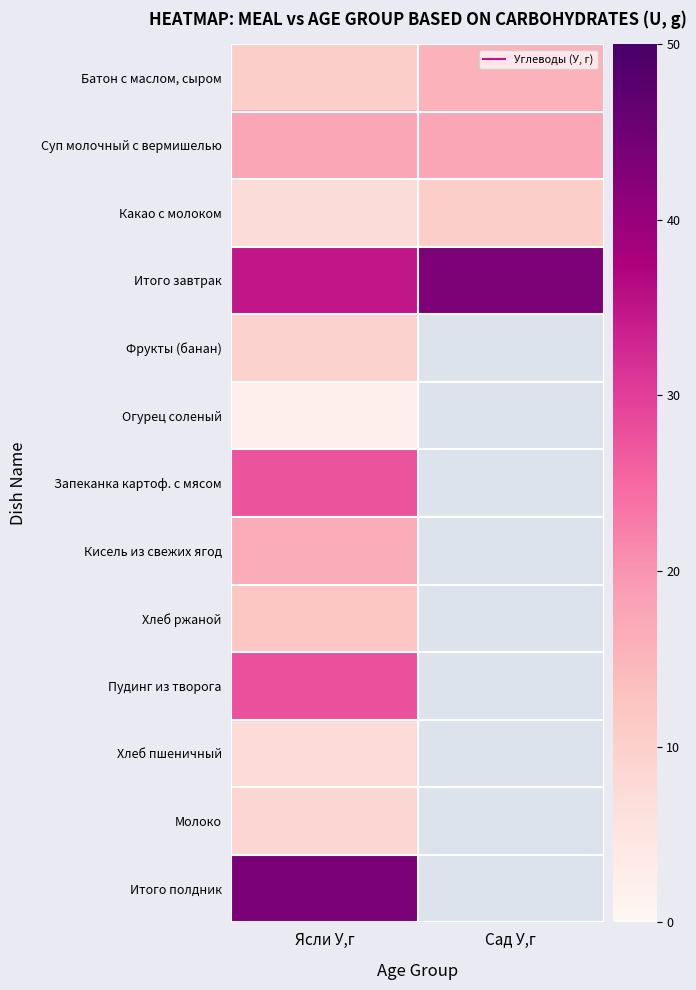

True or false: Батон с маслом, сыром has a value of 4.4 at Сад У,г.

False